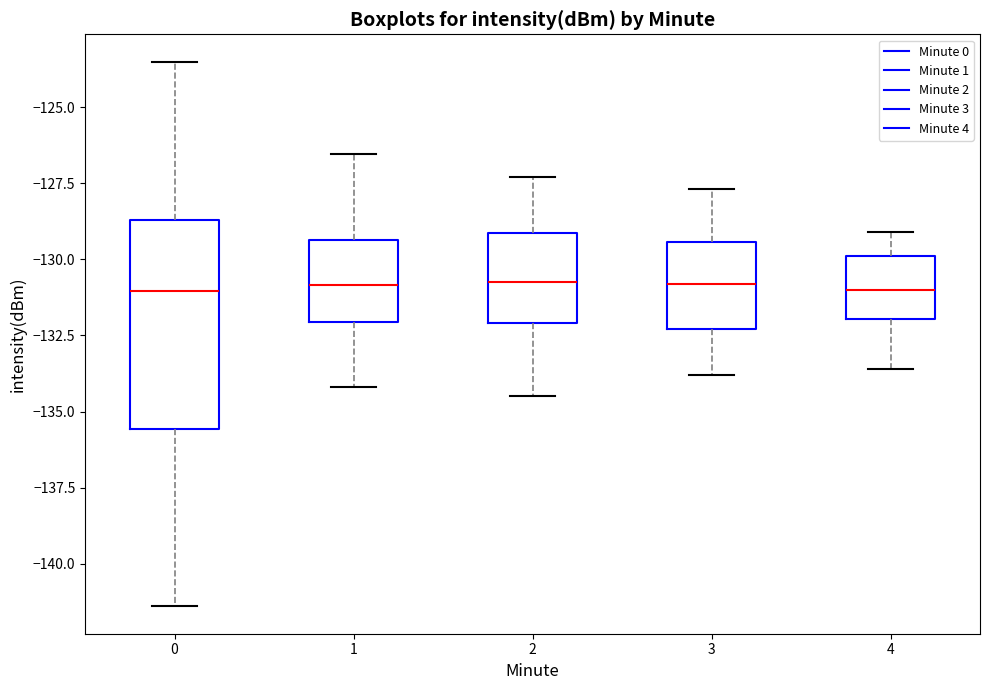

Which box is the tallest, from its lower edge to its upper edge?

0